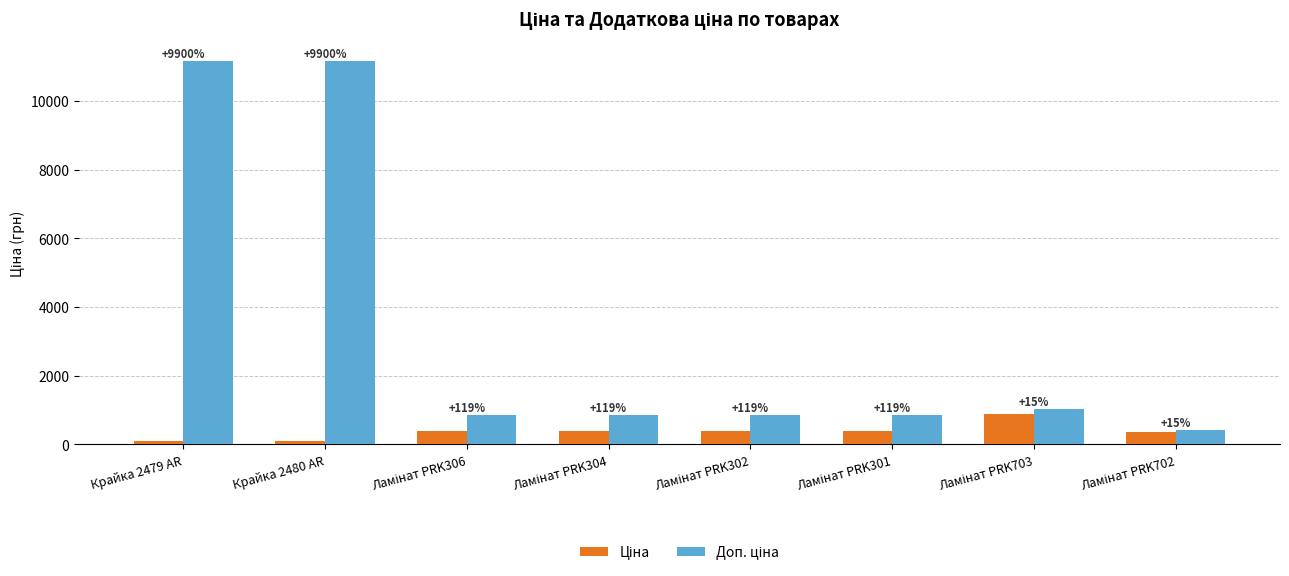

At Крайка 2479 AR, list the series in order from largest to smallest.

Доп. ціна, Ціна